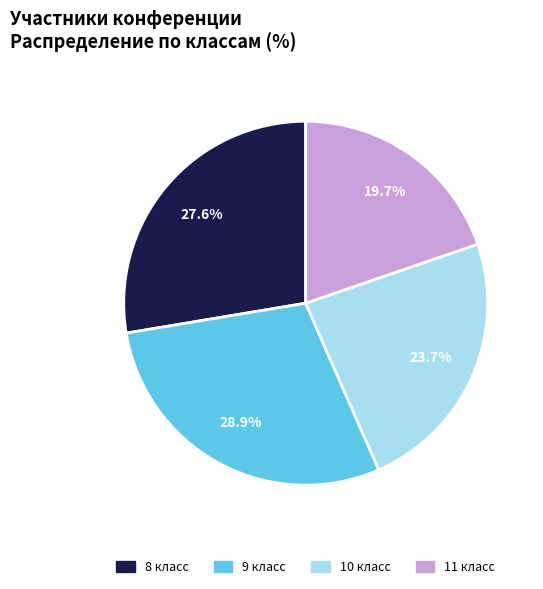

How much of the chart is everything except 11 класс?

80.3%